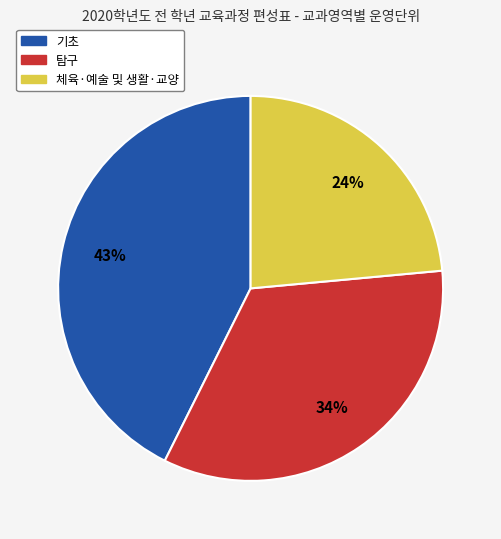

Combined, do 기초 and 탐구 account for over 50%?

Yes